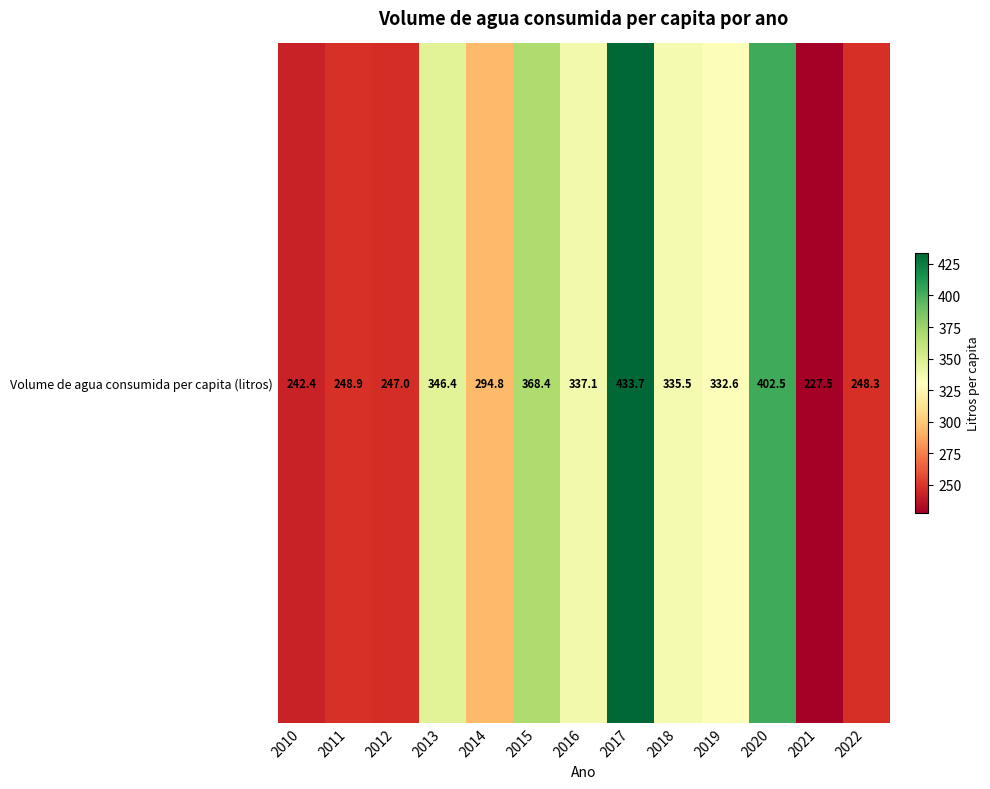

What value does the data have at 2013?

346.4